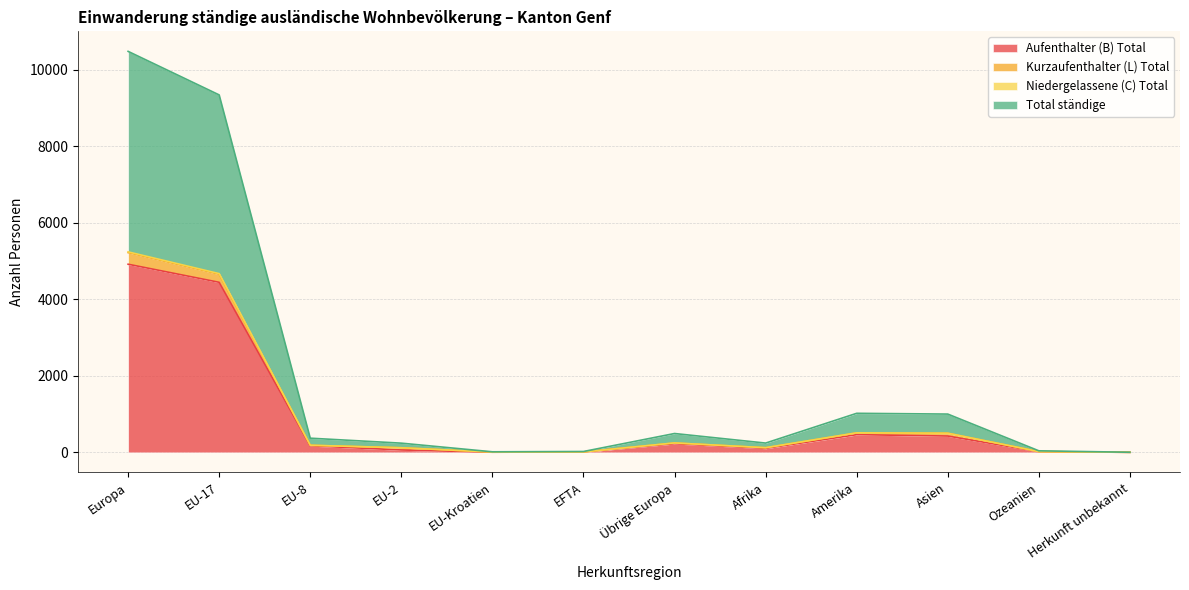

What is the maximum value shown in the chart?

10478